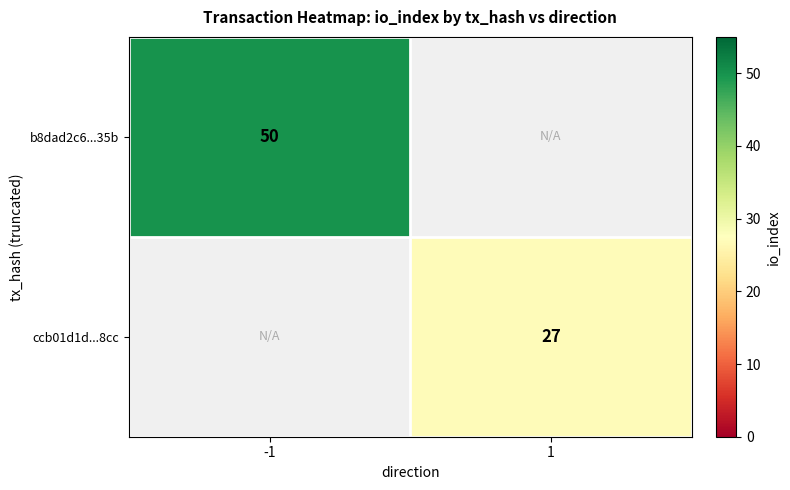

Which label corresponds to the smallest value in the chart?

1